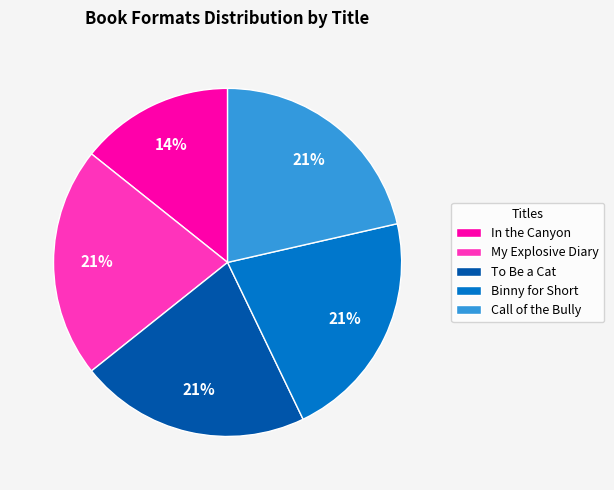

True or false: Call of the Bully accounts for 21% of the total.

True